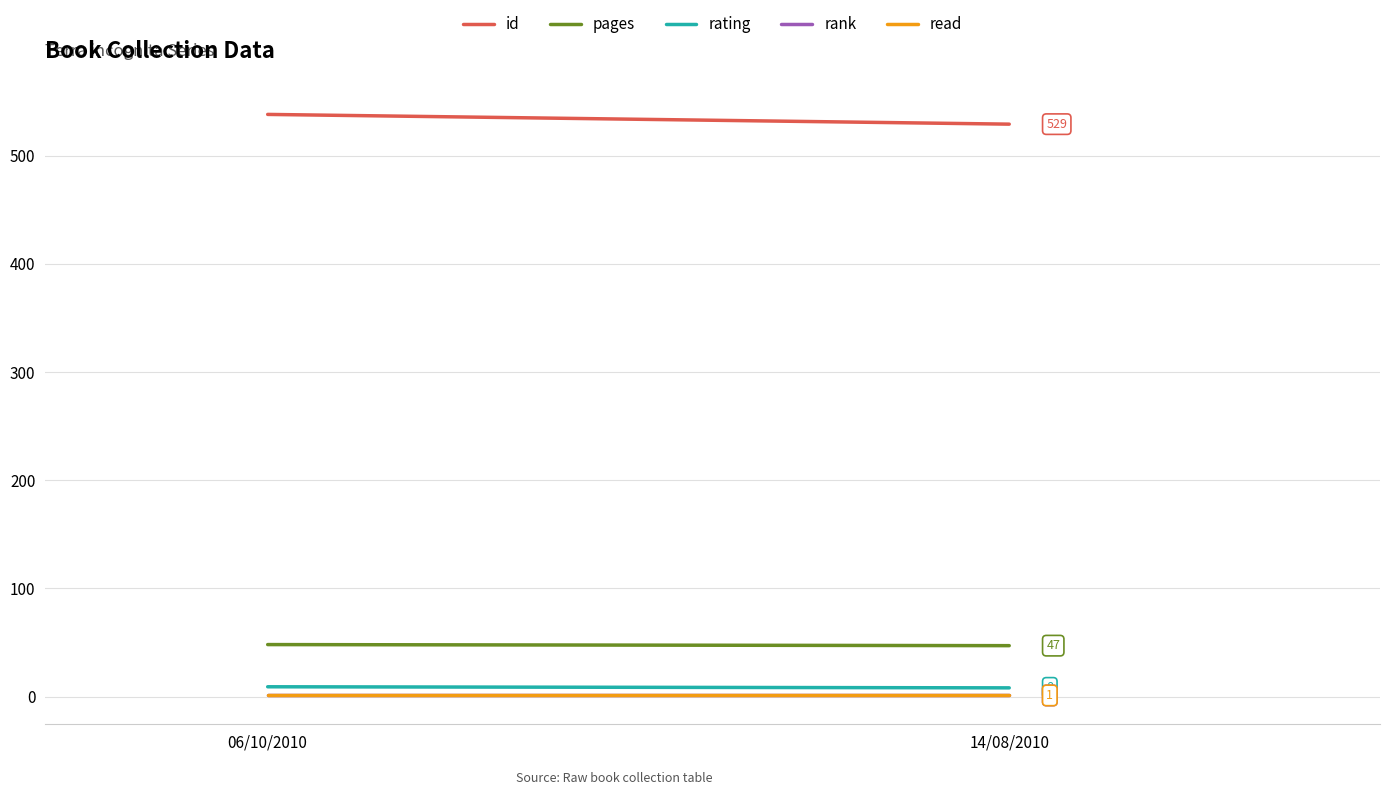

What is the label of the 2nd point from the right?

06/10/2010